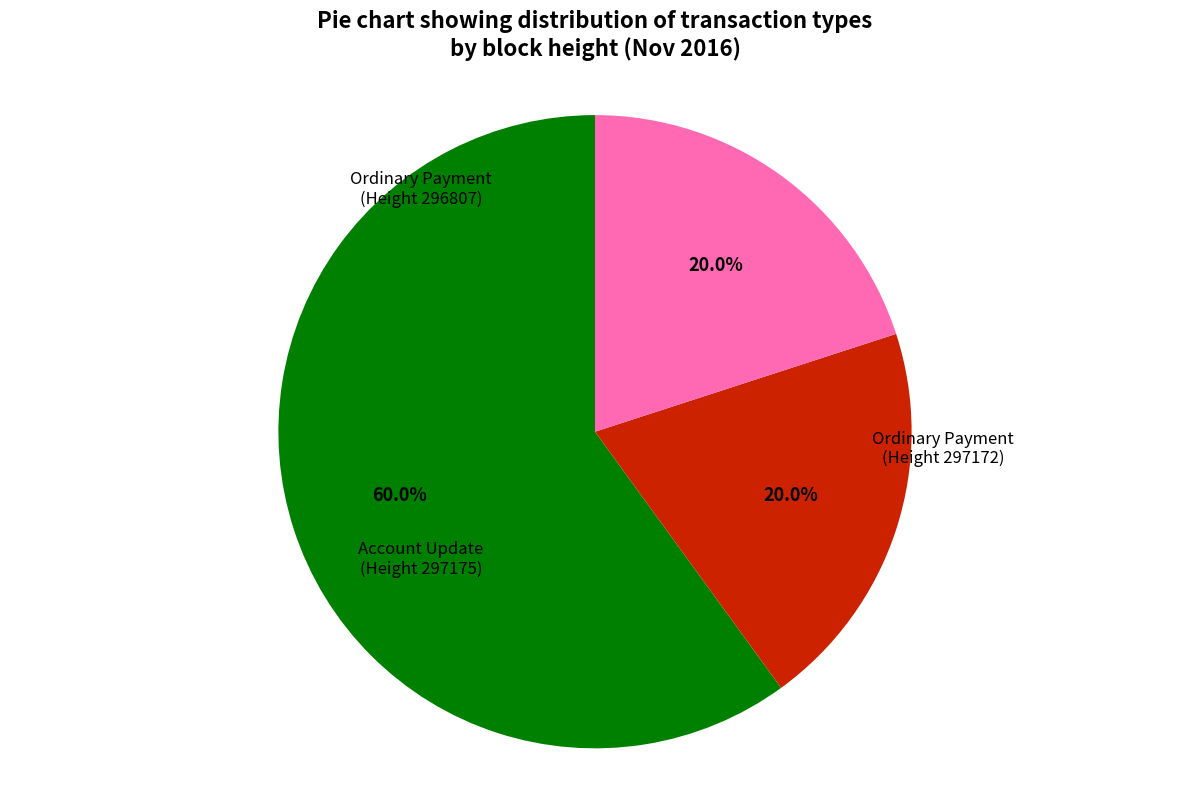

What is the change in value from Ordinary Payment (Height 296807) to Account Update (Height 297175)?

-2